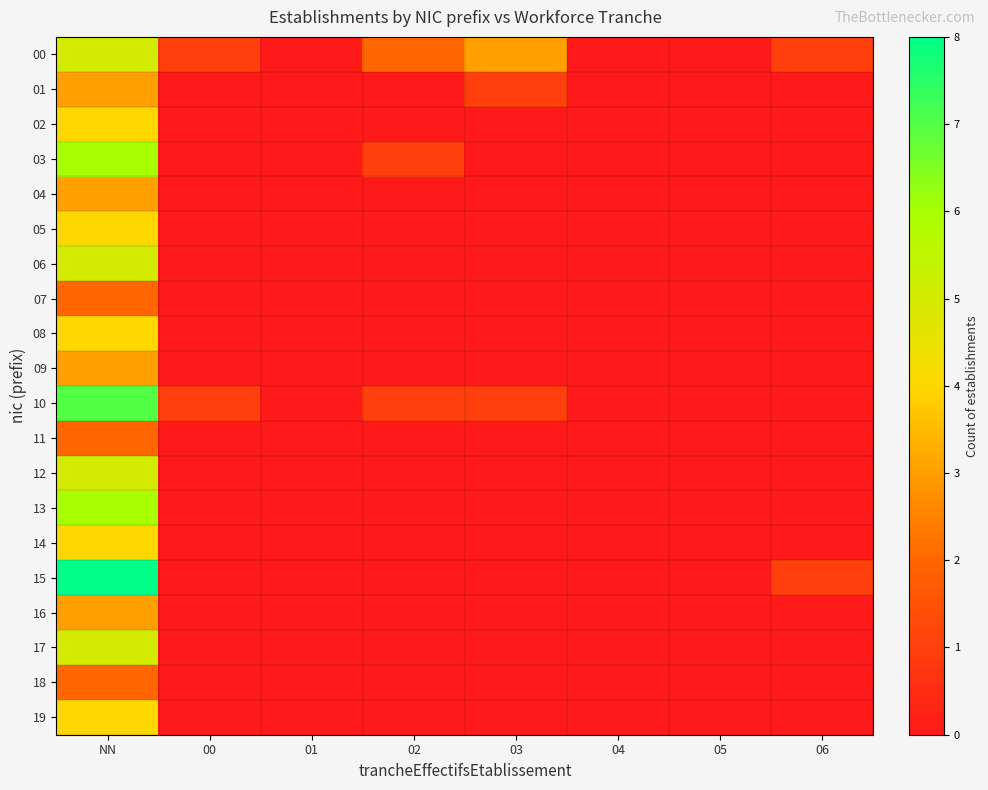

At how many categories does at least one series exceed 5?

1